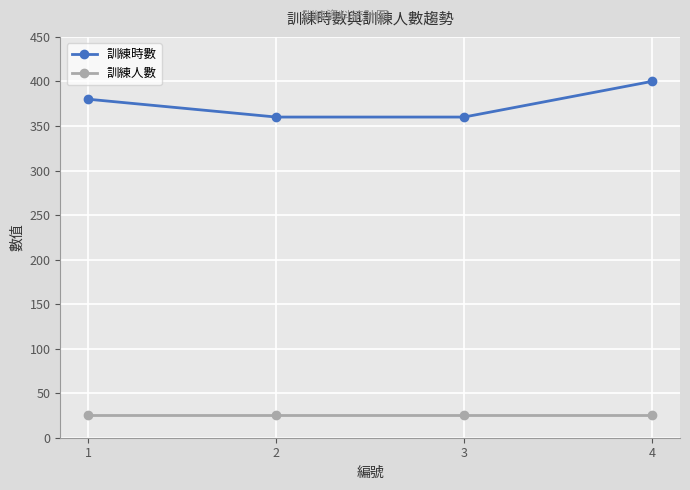

Which series has the widest spread of values?

訓練時數